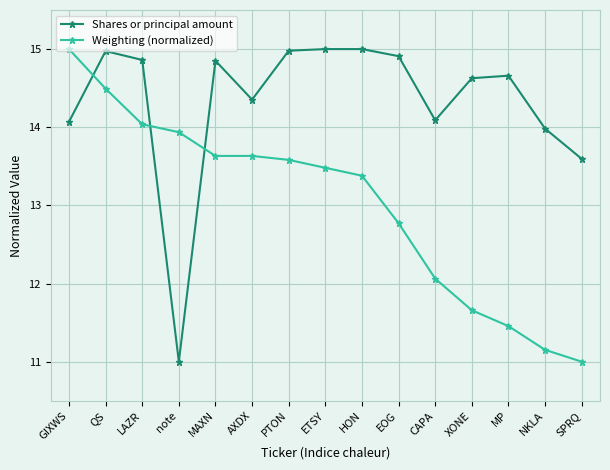

What is the greatest value displayed?

15.0